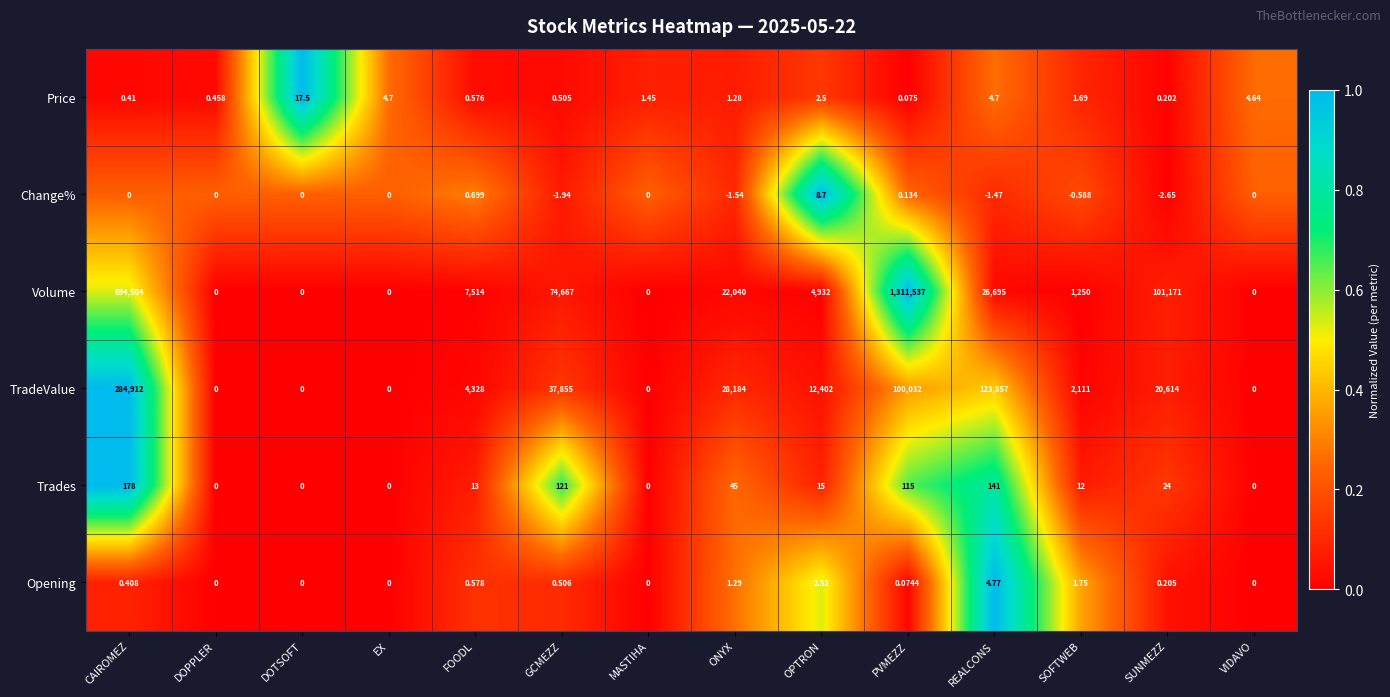

What is the difference between the highest and lowest values at OPTRON?

12399.5